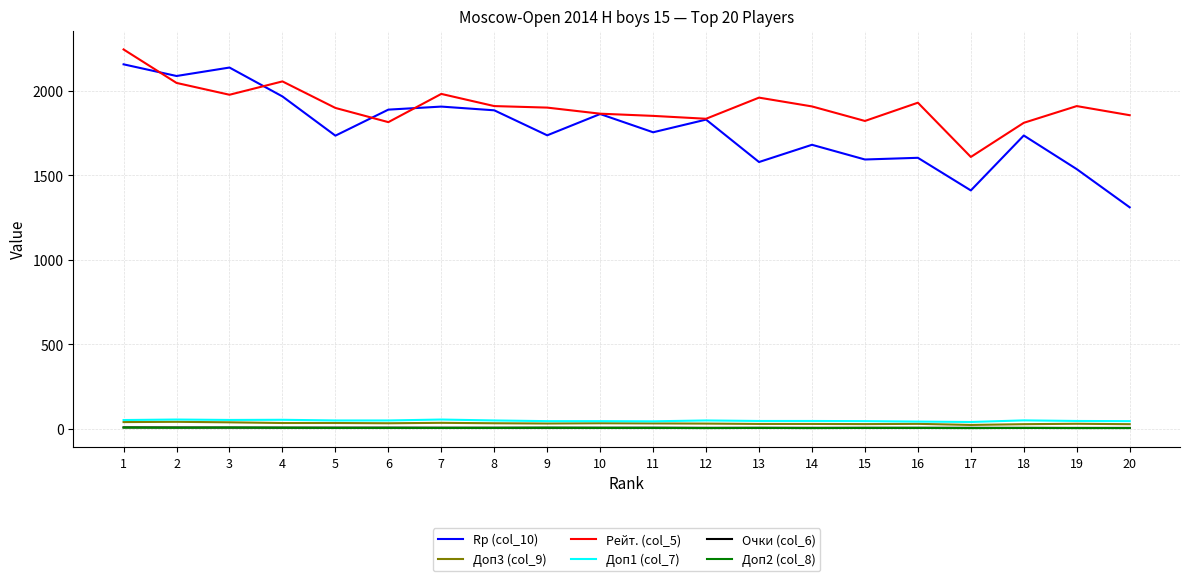

What is the spread (max minus min) of values at 15?

1816.0